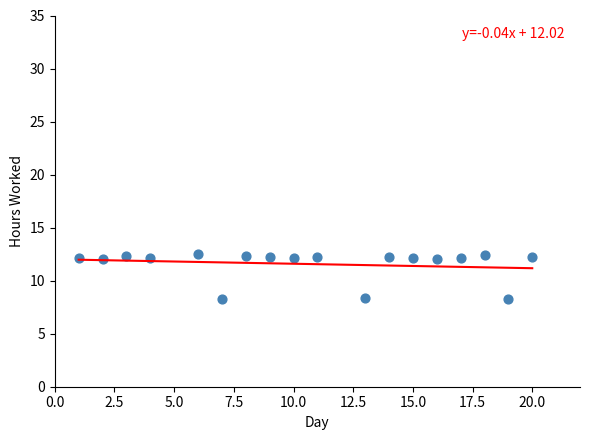

What is the range of Y values (max minus min)?

4.2